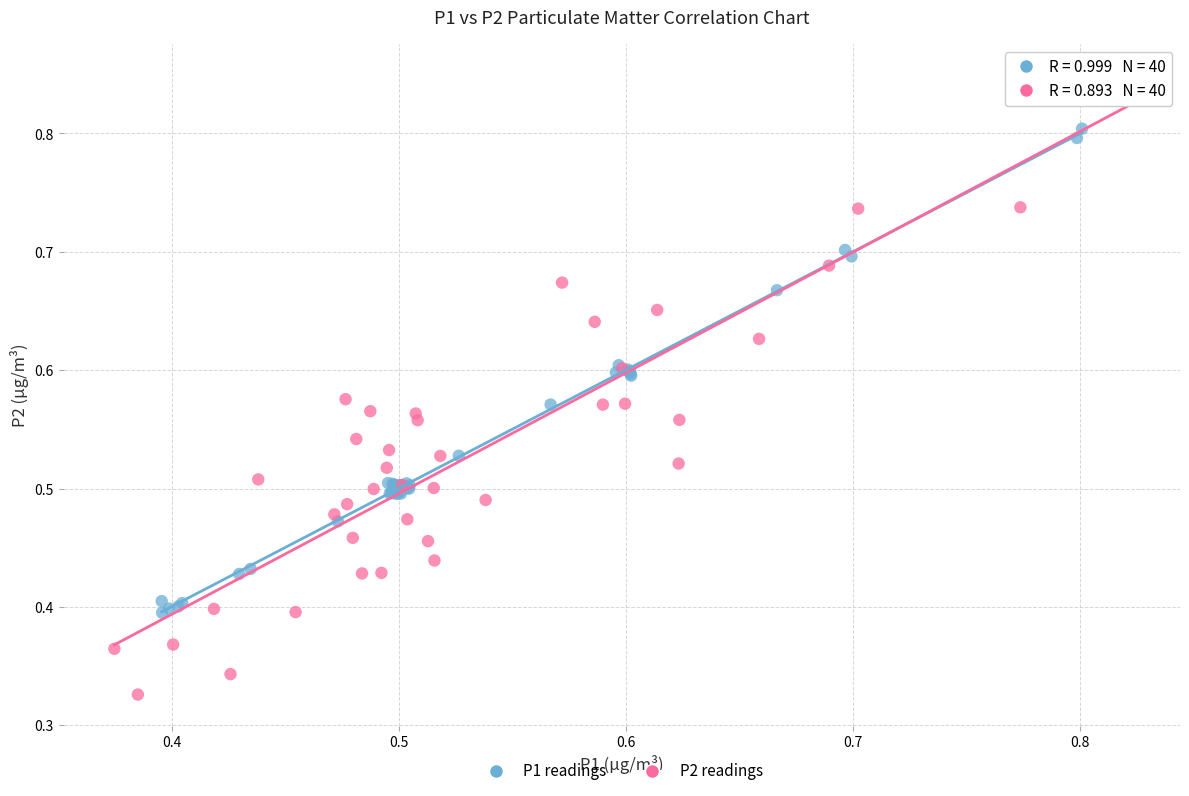

What are all the series names shown in the legend?

P1 readings, P2 readings